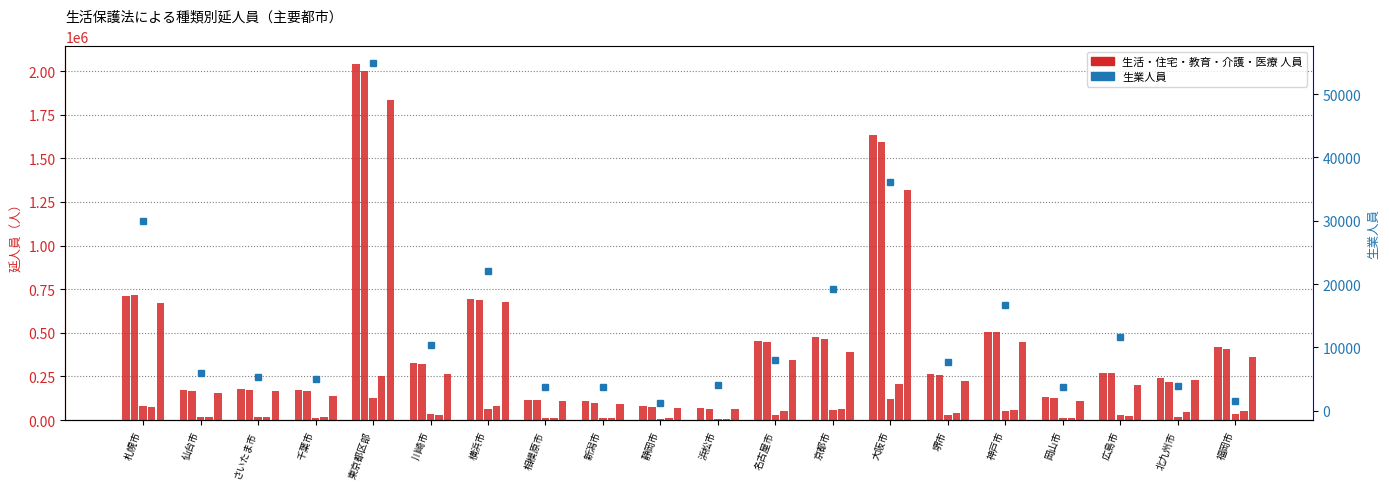

Is the value of 医療 at 岡山市 greater than the value of 生業 at 広島市?

Yes